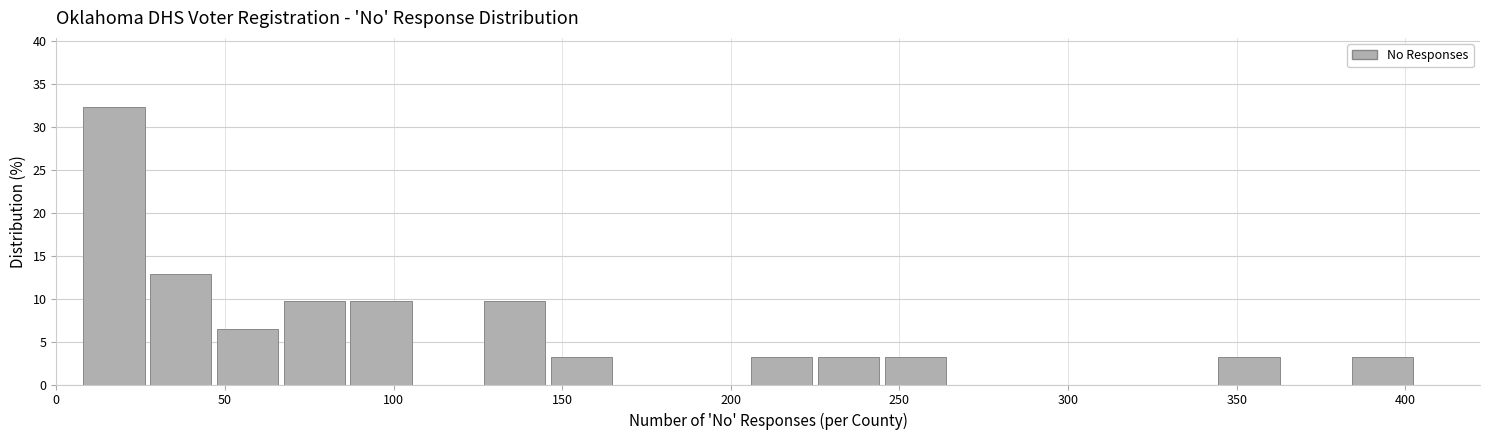

Around what value on the x-axis is the tallest bar? Give the approximate position of its centre, as read against the axis.

15